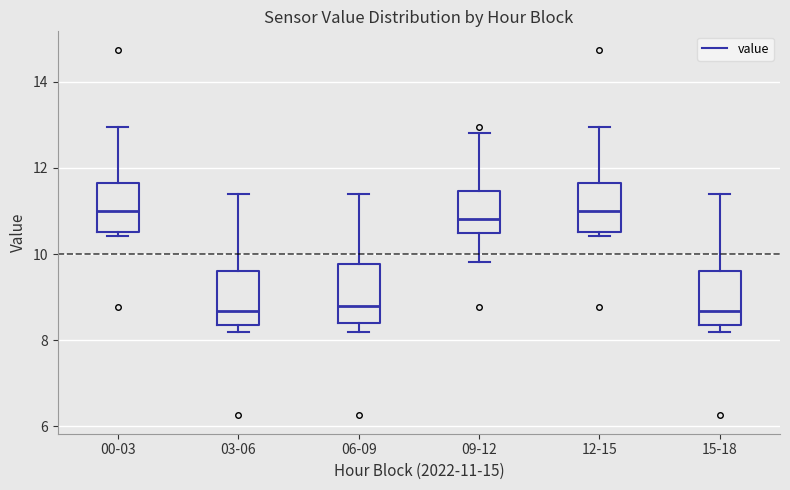

Where does the median line of the box for 03-06 sit on the y-axis? The values are not printed on the chart, so give them approximately, as read against the axis.

8.6